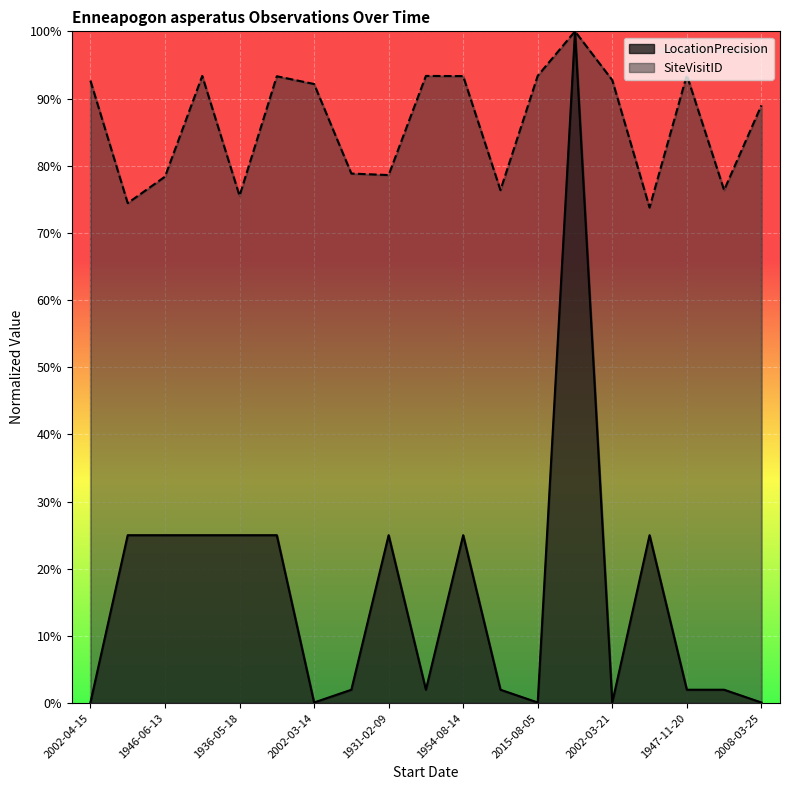

Count the number of data series in this chart.

2